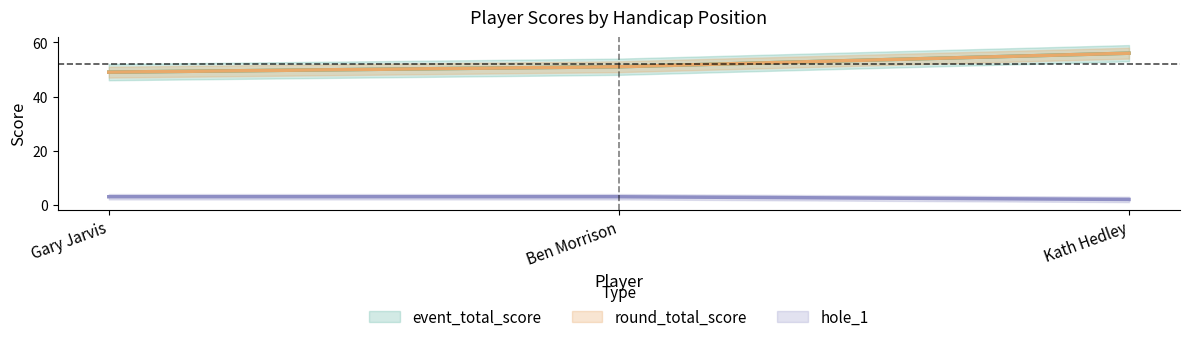

What is the value of the hole_1 point at the 2nd from the left?

3